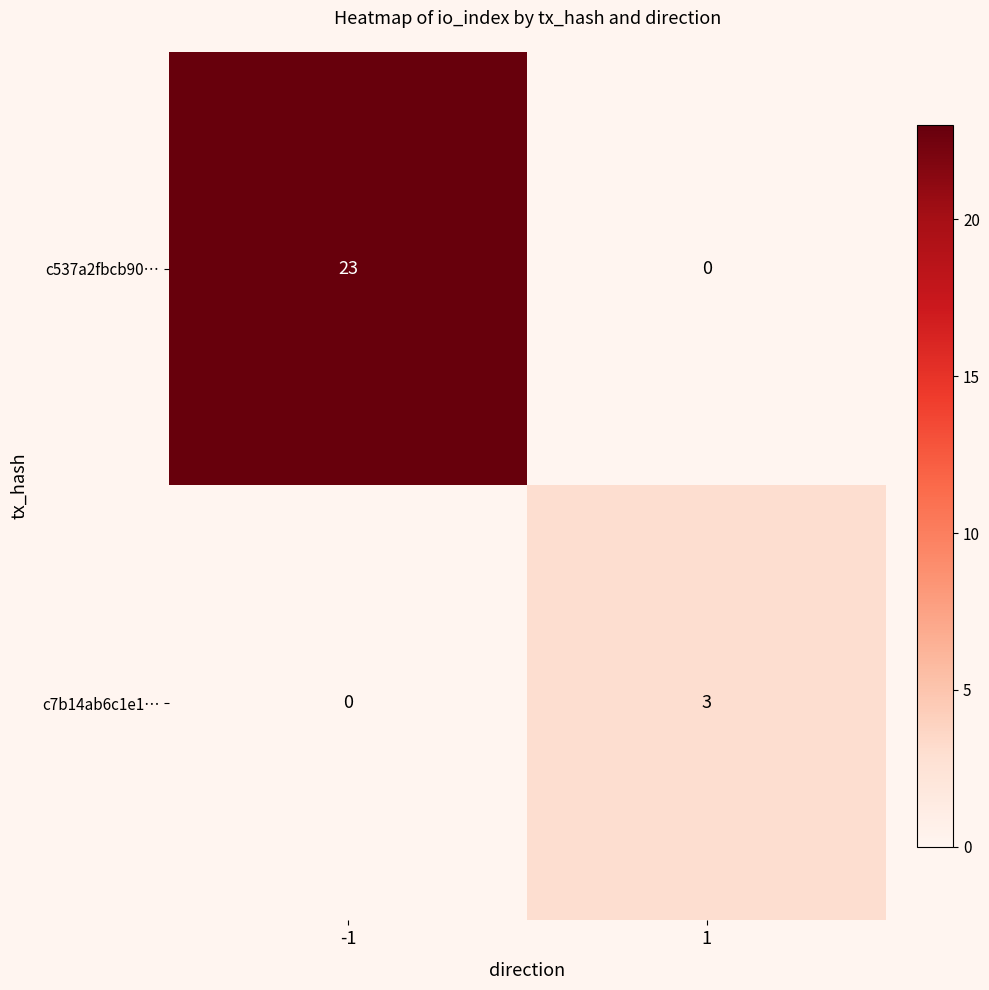

Which series has the largest total across all categories?

c537a2fbcb90…